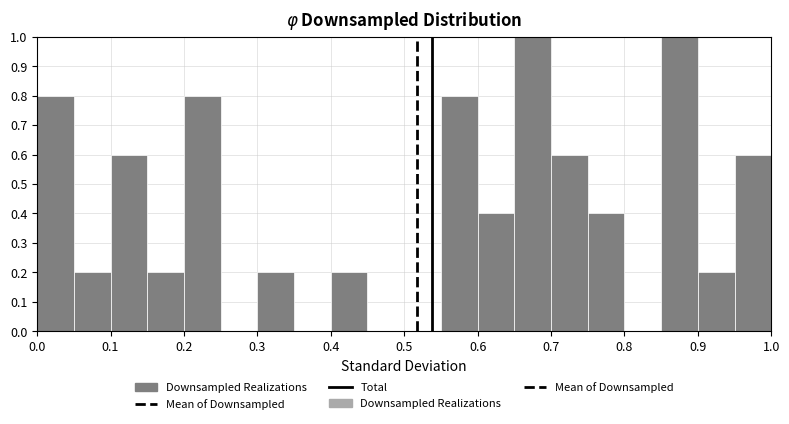

Reading left to right, list every bar in this chart as the range it spans on the x-axis followed by its height. The values are not printed on the chart, so give them approximately, as read against the axis.

0.00 to 0.05: 0.8
0.05 to 0.10: 0.2
0.10 to 0.15: 0.6
0.15 to 0.20: 0.2
0.20 to 0.25: 0.8
0.25 to 0.30: 0
0.30 to 0.35: 0.2
0.35 to 0.40: 0
0.40 to 0.45: 0.2
0.45 to 0.50: 0
0.50 to 0.55: 0
0.55 to 0.60: 0.8
0.60 to 0.65: 0.4
0.65 to 0.70: 1.0
0.70 to 0.75: 0.6
0.75 to 0.80: 0.4
0.80 to 0.85: 0
0.85 to 0.90: 1.0
0.90 to 0.95: 0.2
0.95 to 1.00: 0.6